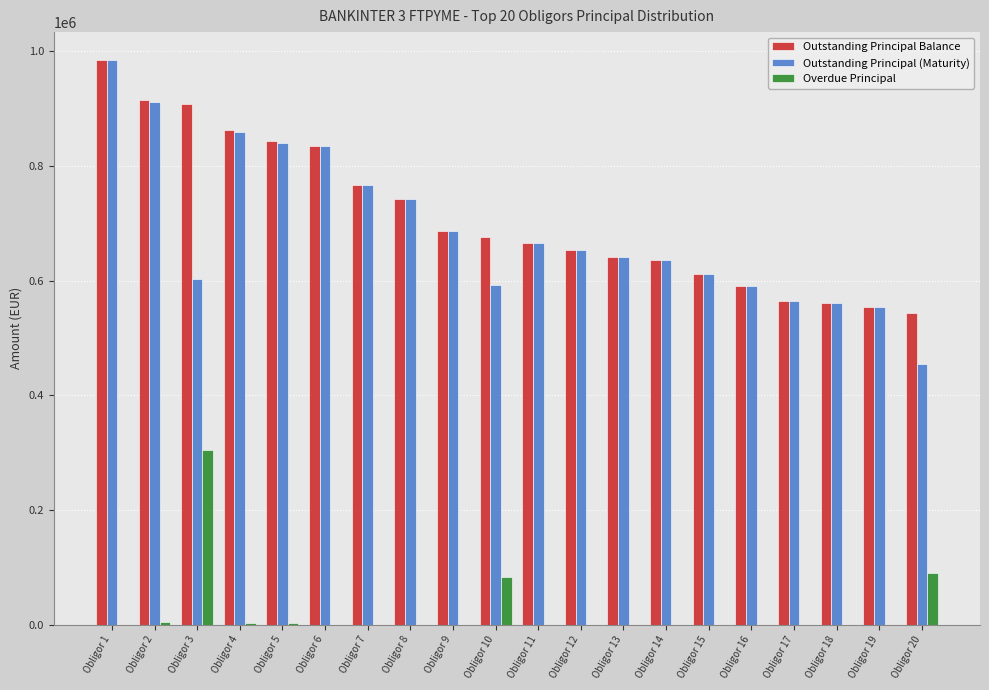

What is the difference between the Outstanding Principal (Maturity) values at Obligor 9 and Obligor 12?

32961.1